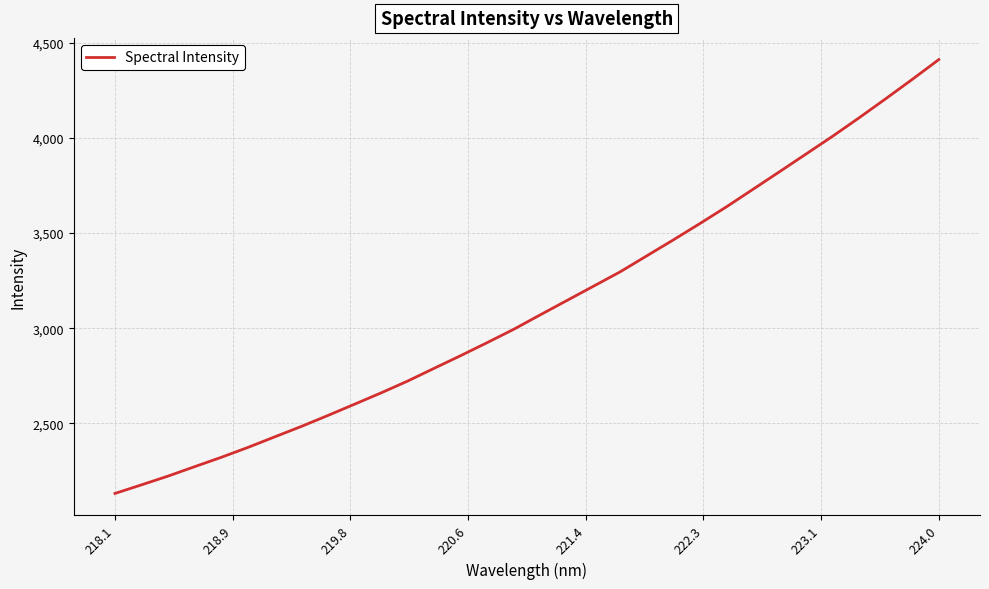

What is the greatest value displayed?

4411.6